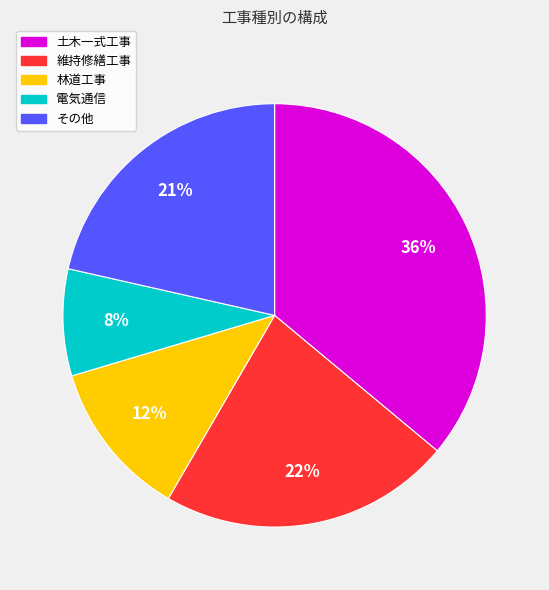

Count the number of slices in the pie.

5